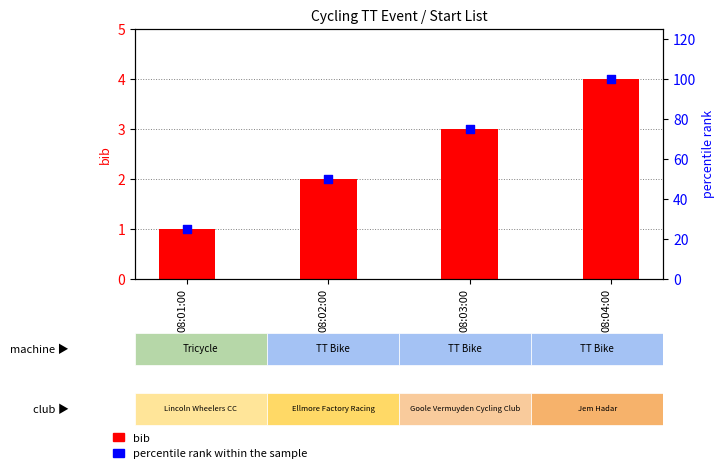

At which category is the sum across all series the highest?

08:04:00